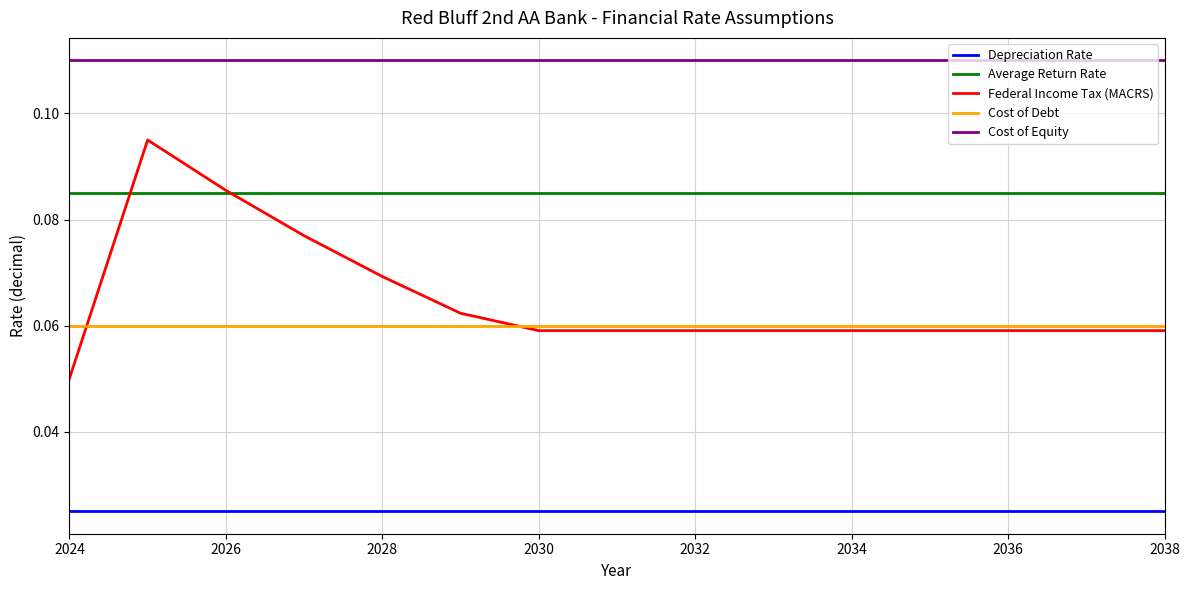

Rank the series by their maximum value, from lowest to highest.

Depreciation Rate, Cost of Debt, Average Return Rate, Federal Income Tax (MACRS), Cost of Equity